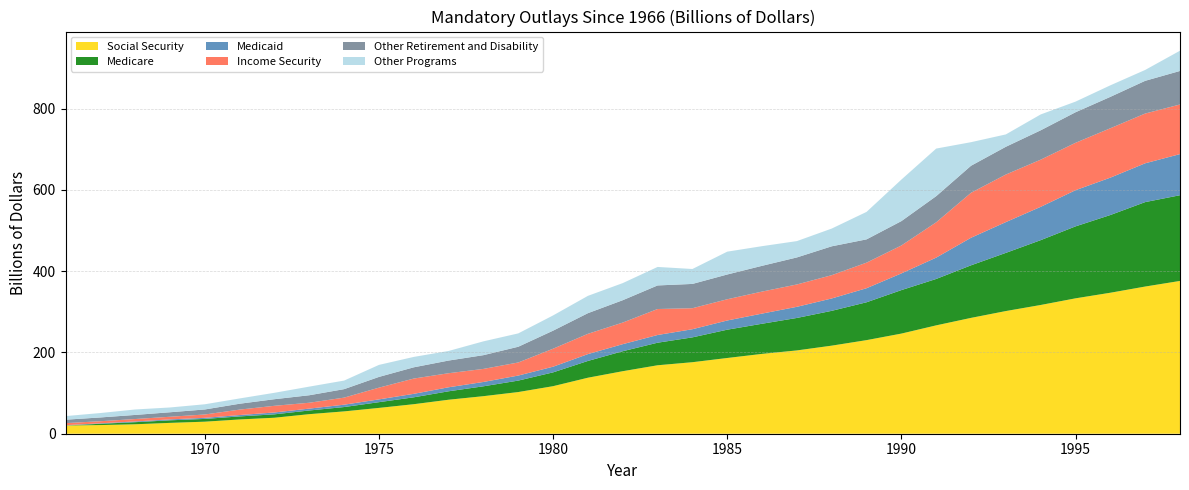

Reading left to right, list all the values displayed in this chart.

Social Security: 1966=20.3	1967=21.3	1968=23.3	1969=26.7	1970=29.6	1971=35.1	1972=39.4	1973=48.2	1974=55.0	1975=63.6	1976=72.7	1977=83.7	1978=92.4	1979=102.6	1980=117.1	1981=137.9	1982=153.9	1983=168.5	1984=176.1	1985=186.4	1986=196.5	1987=205.1	1988=216.8	1989=230.4	1990=246.5	1991=266.8	1992=285.2	1993=302.0	1994=316.9	1995=333.3	1996=347.1	1997=362.3	1998=376.1
Medicare: 1966=0.0	1967=3.2	1968=5.1	1969=6.3	1970=6.8	1971=7.5	1972=8.4	1973=9.0	1974=10.7	1975=14.1	1976=16.9	1977=20.8	1978=24.3	1979=28.2	1980=34.0	1981=41.3	1982=49.2	1983=55.5	1984=61.1	1985=69.7	1986=74.2	1987=79.9	1988=85.7	1989=93.2	1990=107.0	1991=114.2	1992=129.4	1993=143.2	1994=159.6	1995=177.1	1996=191.3	1997=207.9	1998=211.0
Medicaid: 1966=0.8	1967=1.2	1968=1.8	1969=2.3	1970=2.7	1971=3.4	1972=4.6	1973=4.6	1974=5.8	1975=6.8	1976=8.6	1977=9.9	1978=10.7	1979=12.4	1980=14.0	1981=16.8	1982=17.4	1983=19.0	1984=20.1	1985=22.7	1986=25.0	1987=27.4	1988=30.5	1989=34.6	1990=41.1	1991=52.5	1992=67.8	1993=75.8	1994=82.0	1995=89.1	1996=92.0	1997=95.6	1998=101.2
Income Security: 1966=5.1	1967=5.1	1968=5.9	1969=6.5	1970=8.2	1971=13.4	1972=16.4	1973=14.4	1974=17.4	1975=28.9	1976=37.6	1977=34.6	1978=32.1	1979=32.2	1980=44.3	1981=49.9	1982=53.2	1983=64.0	1984=51.7	1985=52.3	1986=54.2	1987=55.0	1988=57.3	1989=62.9	1990=68.7	1991=86.9	1992=110.8	1993=117.1	1994=116.1	1995=116.6	1996=121.6	1997=122.5	1998=122.1
Other Retirement and Disability: 1966=8.4	1967=9.3	1968=10.1	1969=11.1	1970=12.4	1971=14.5	1972=16.2	1973=18.5	1974=20.9	1975=26.4	1976=27.7	1977=31.2	1978=33.9	1979=38.7	1980=44.4	1981=50.8	1982=55.0	1983=58.0	1984=59.8	1985=61.0	1986=63.4	1987=66.5	1988=71.1	1989=57.3	1990=60.0	1991=64.4	1992=66.5	1993=68.3	1994=72.3	1995=75.2	1996=77.3	1997=80.5	1998=82.5
Other Programs: 1966=8.8	1967=10.9	1968=13.4	1969=11.8	1970=12.8	1971=13.0	1972=15.8	1973=21.3	1974=21.1	1975=29.6	1976=25.6	1977=23.6	1978=34.0	1979=32.9	1980=37.5	1981=42.6	1982=42.1	1983=45.5	1984=36.7	1985=56.2	1986=48.4	1987=40.2	1988=43.7	1989=67.6	1990=102.2	1991=117.1	1992=58.0	1993=30.4	1994=39.1	1995=26.2	1996=28.4	1997=26.8	1998=49.8